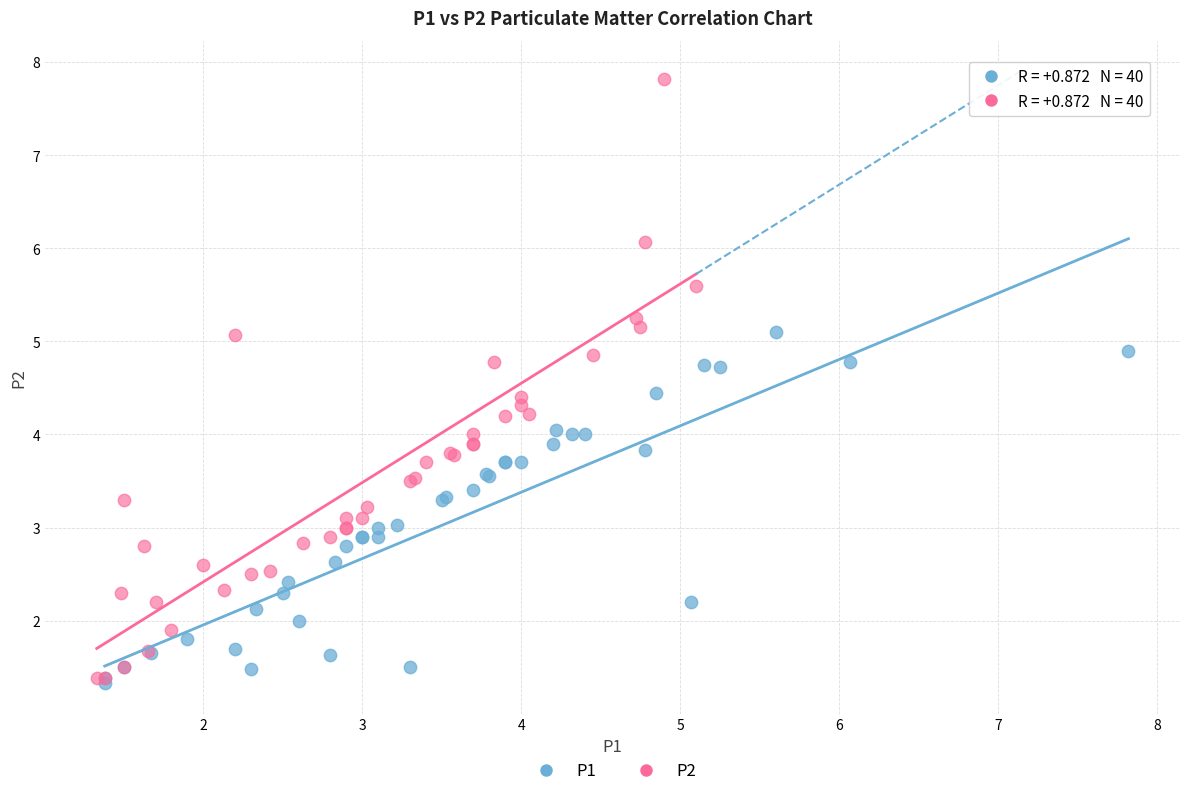

Which series has the largest Y range (max minus min)?

P2